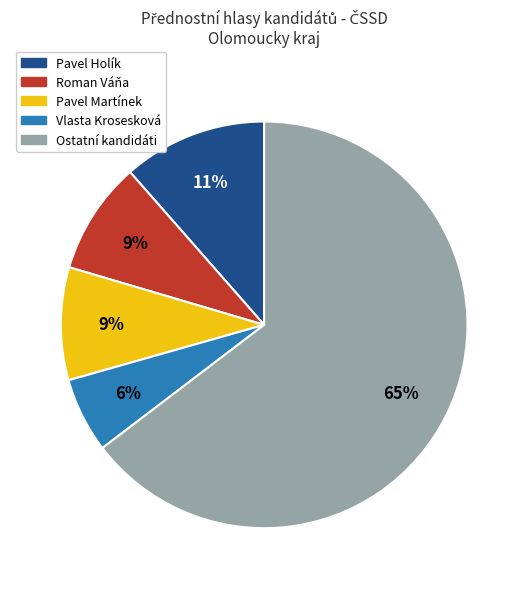

To the nearest percent, what is the average slice percentage?

20%